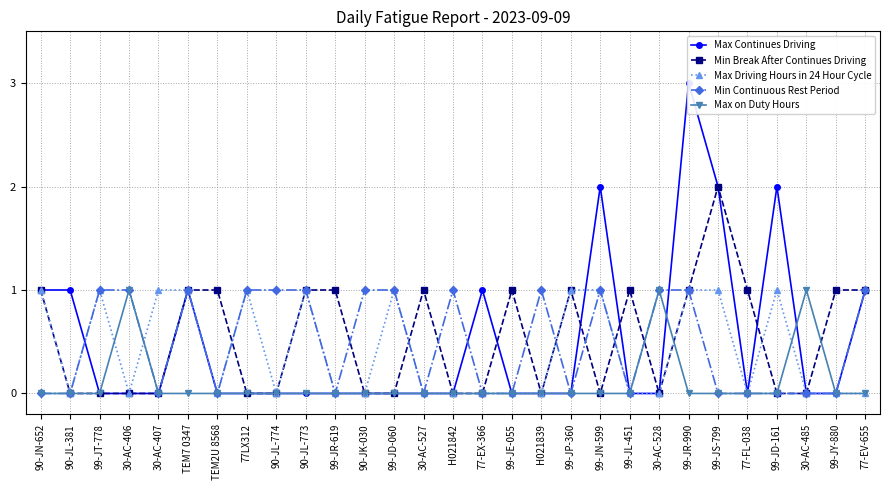

List the labels in order of Max Continues Driving value, smallest first.

99-JT-778, 30-AC-406, 30-AC-407, TEM2U 8568, 77LX312, 90-JL-774, 90-JL-773, 99-JR-619, 90-JK-030, 99-JD-060, 30-AC-527, H021842, 99-JE-055, H021839, 99-JP-360, 99-JL-451, 30-AC-528, 77-FL-038, 30-AC-485, 99-JY-880, 90-JN-652, 90-JL-381, TEM7 0347, 77-EX-366, 77-EV-655, 99-JN-599, 99-JS-799, 99-JD-161, 99-JR-990